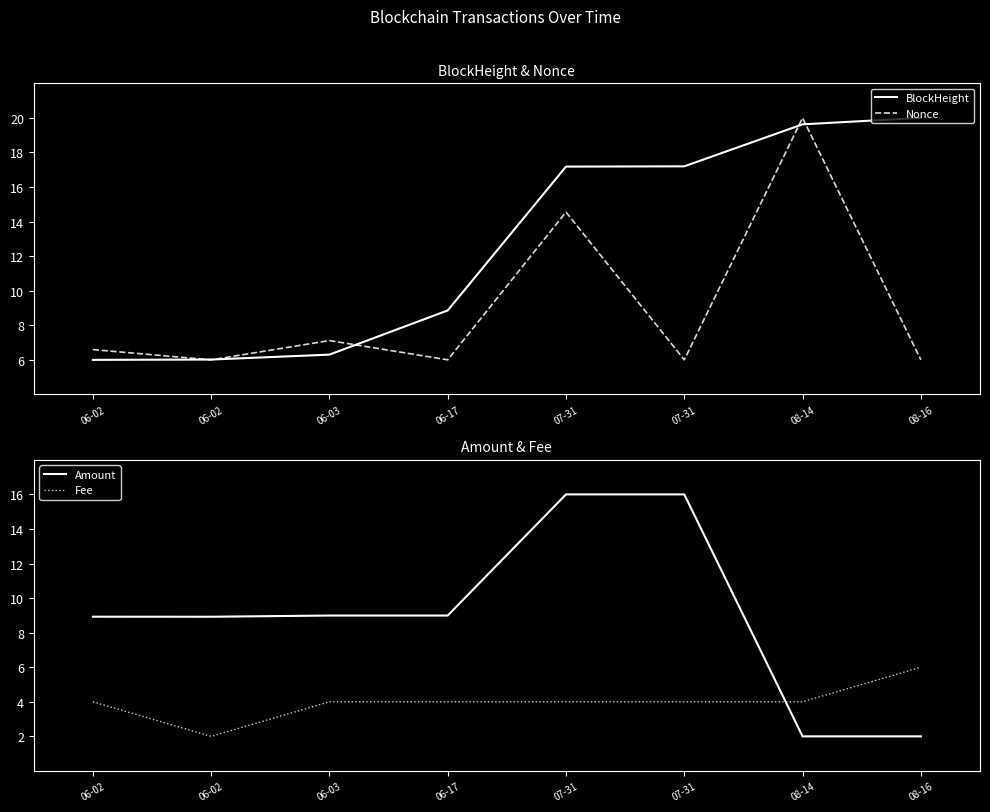

What are all the series names shown in the legend?

BlockHeight, Nonce, Amount, Fee